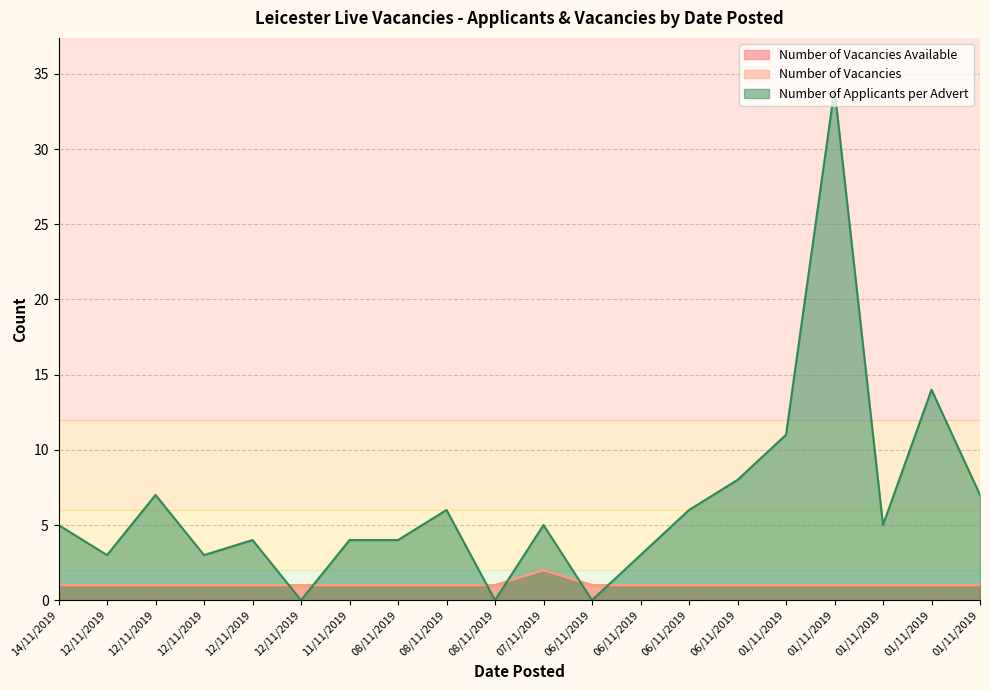

How many lines are shown in the chart?

3